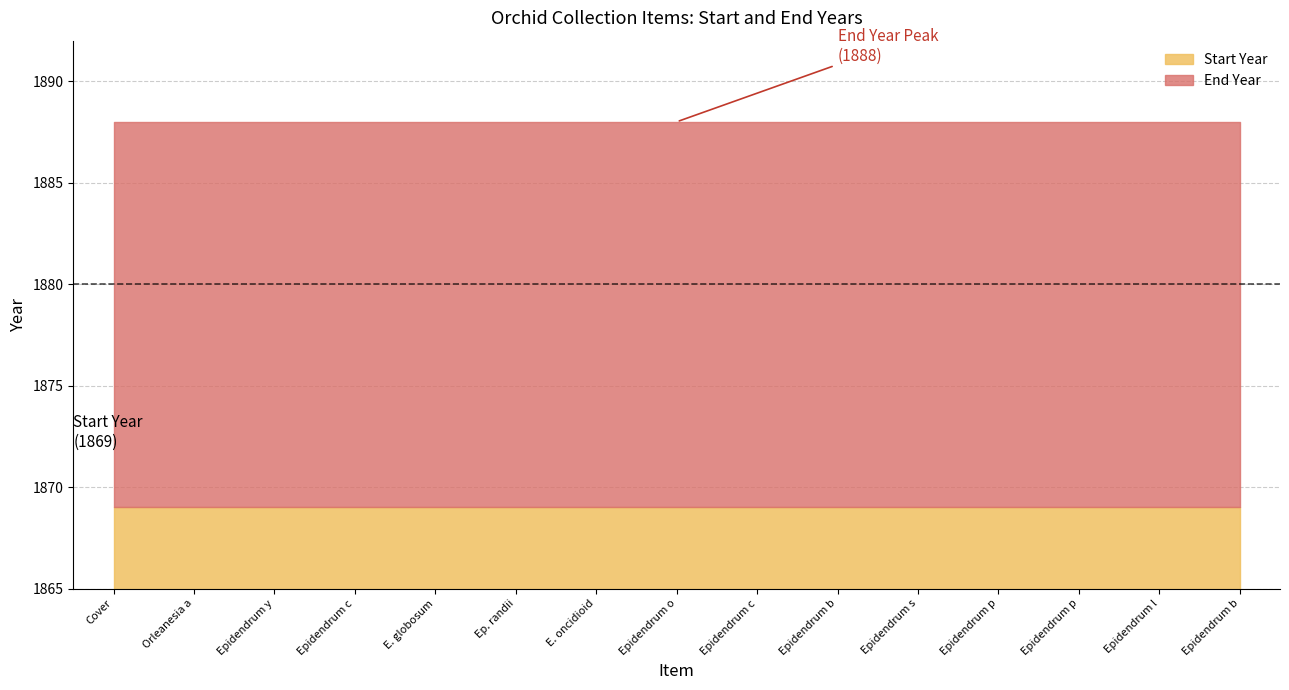

Does the chart have visible grid lines?

Yes